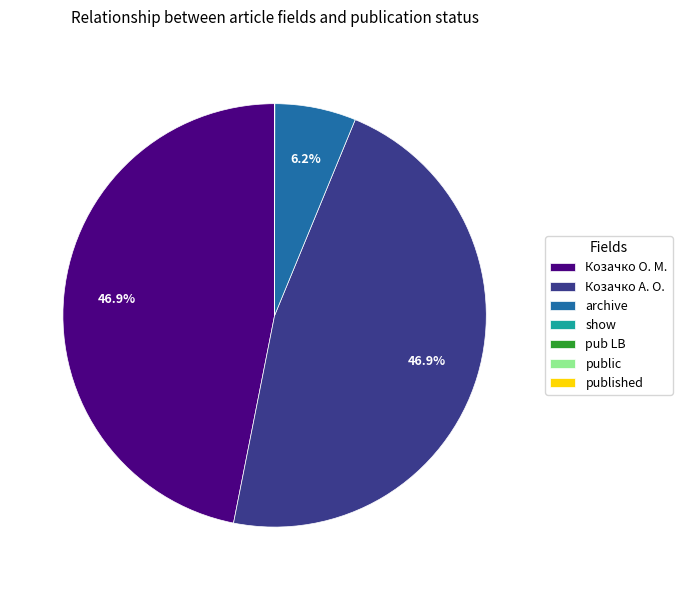

What portion of the pie excludes Козачко О. М.?

53.1%